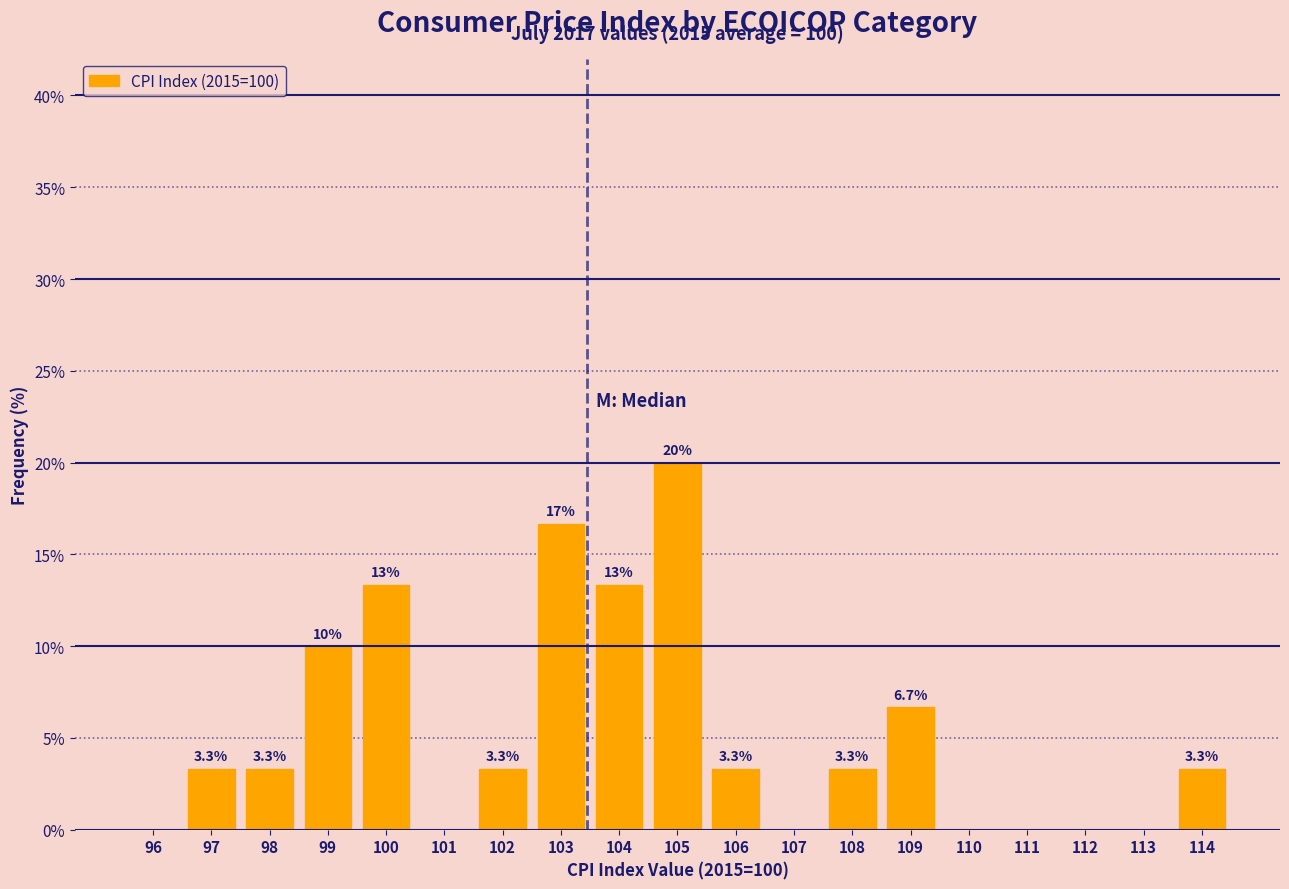

Reading left to right, extract all data points from this chart.

96=0.0	97=3.3	98=3.3	99=10.0	100=13.3	101=0.0	102=3.3	103=16.7	104=13.3	105=20.0	106=3.3	107=0.0	108=3.3	109=6.7	110=0.0	111=0.0	112=0.0	113=0.0	114=3.3